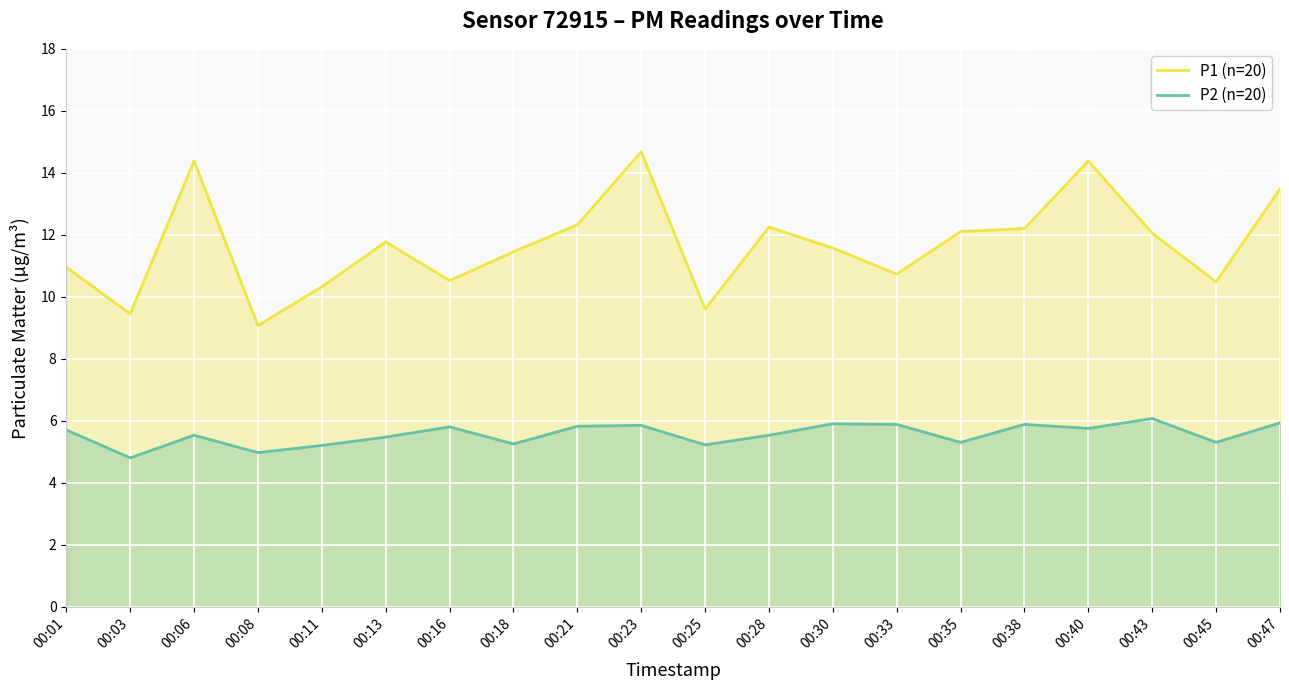

What is the average value of the P2 (n=20) series?

5.6